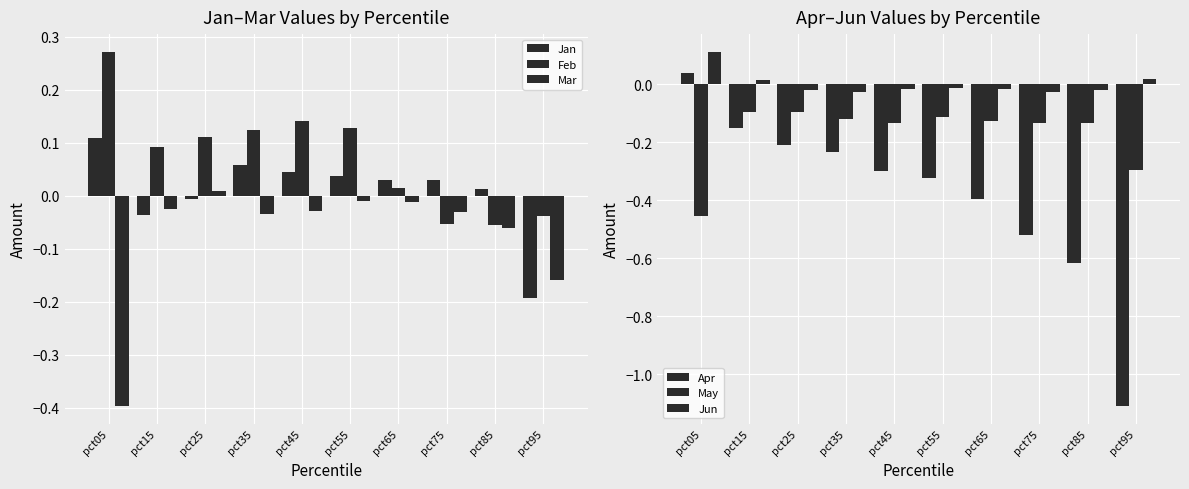

What are all the series names shown in the legend?

Jan, Feb, Mar, Apr, May, Jun